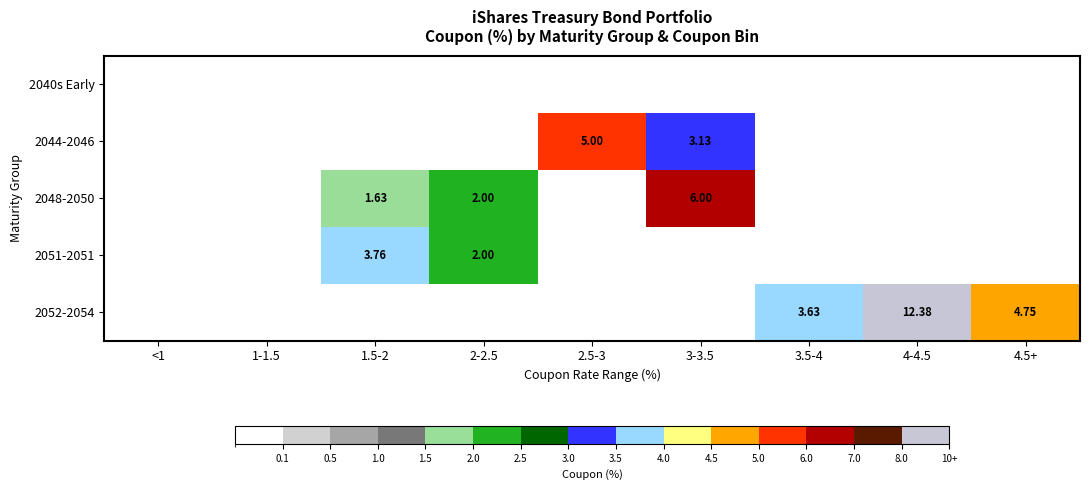

What is the greatest value displayed?

12.4